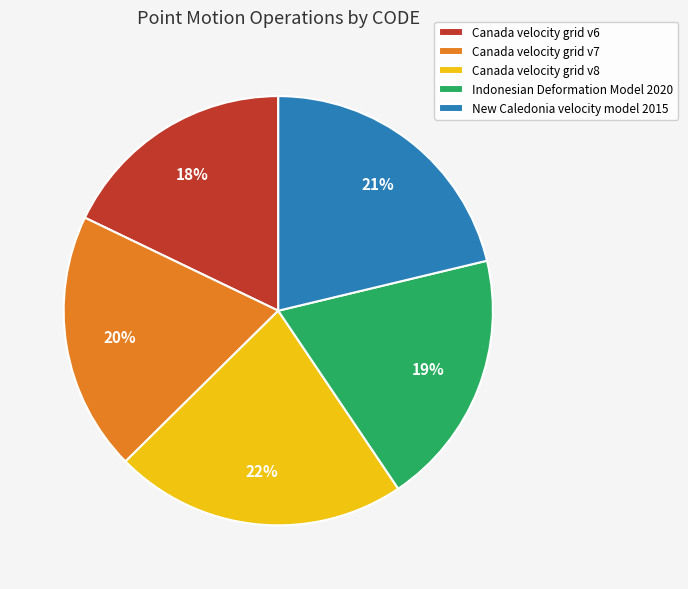

To the nearest percent, what is the difference between the Canada velocity grid v8 and Canada velocity grid v6 slice percentages?

4%